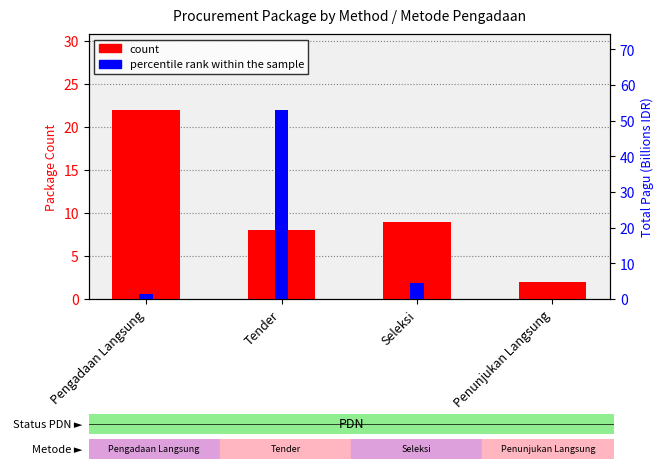

Rank the categories by percentile rank within the sample value from highest to lowest.

Tender, Seleksi, Pengadaan Langsung, Penunjukan Langsung